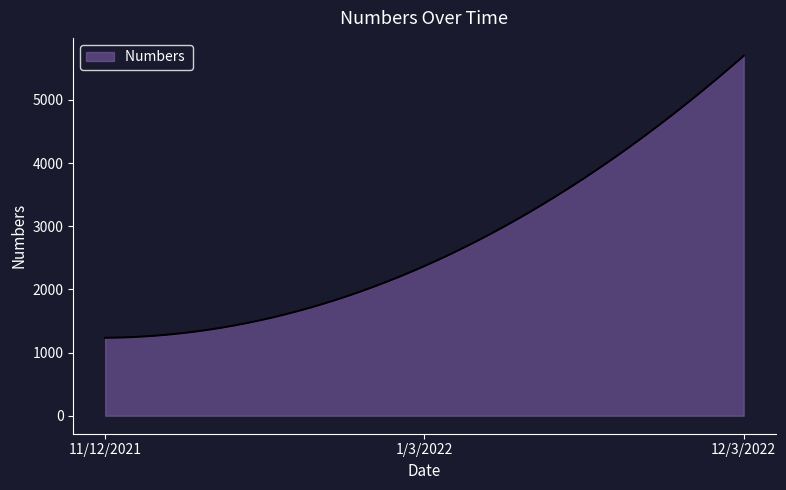

What is the difference between the maximum and minimum values?

4464.0